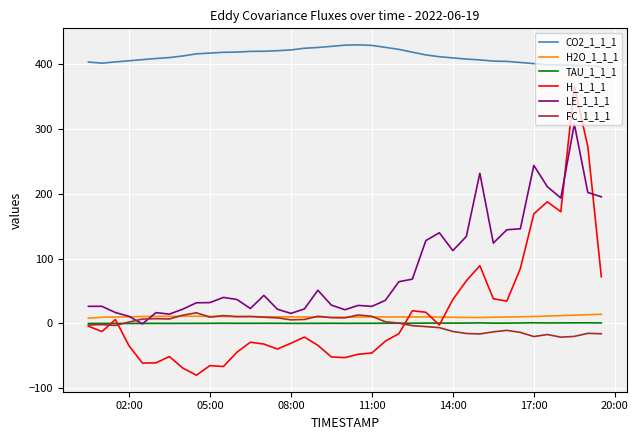

Which series has the largest range (max minus min)?

H_1_1_1